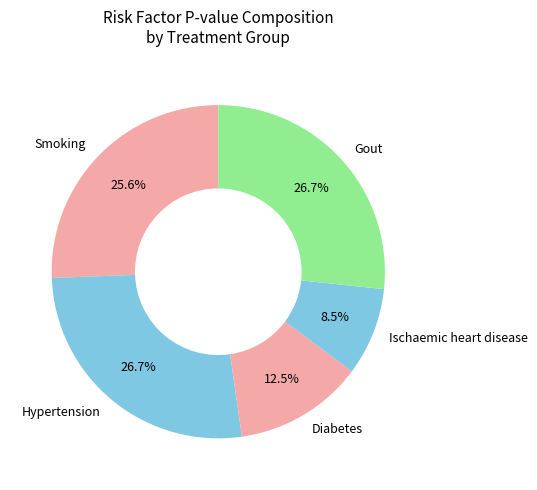

Which has a higher value, Hypertension or Diabetes?

Hypertension